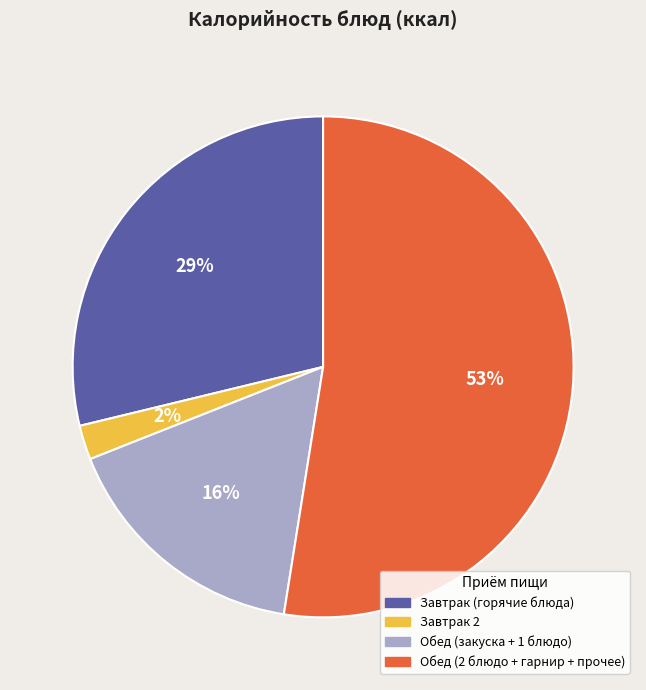

To the nearest percent, what is the average slice percentage?

25%